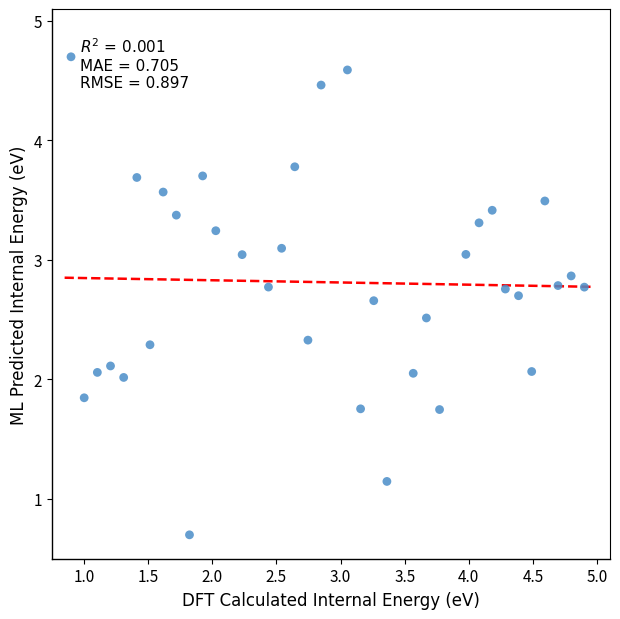

What is the range of Y values (max minus min)?

4.0